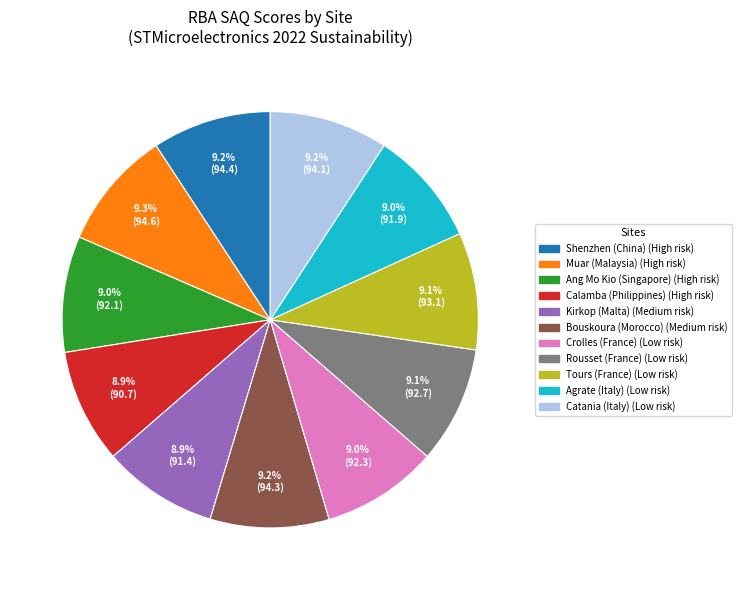

To the nearest percent, what is the average slice percentage?

9%